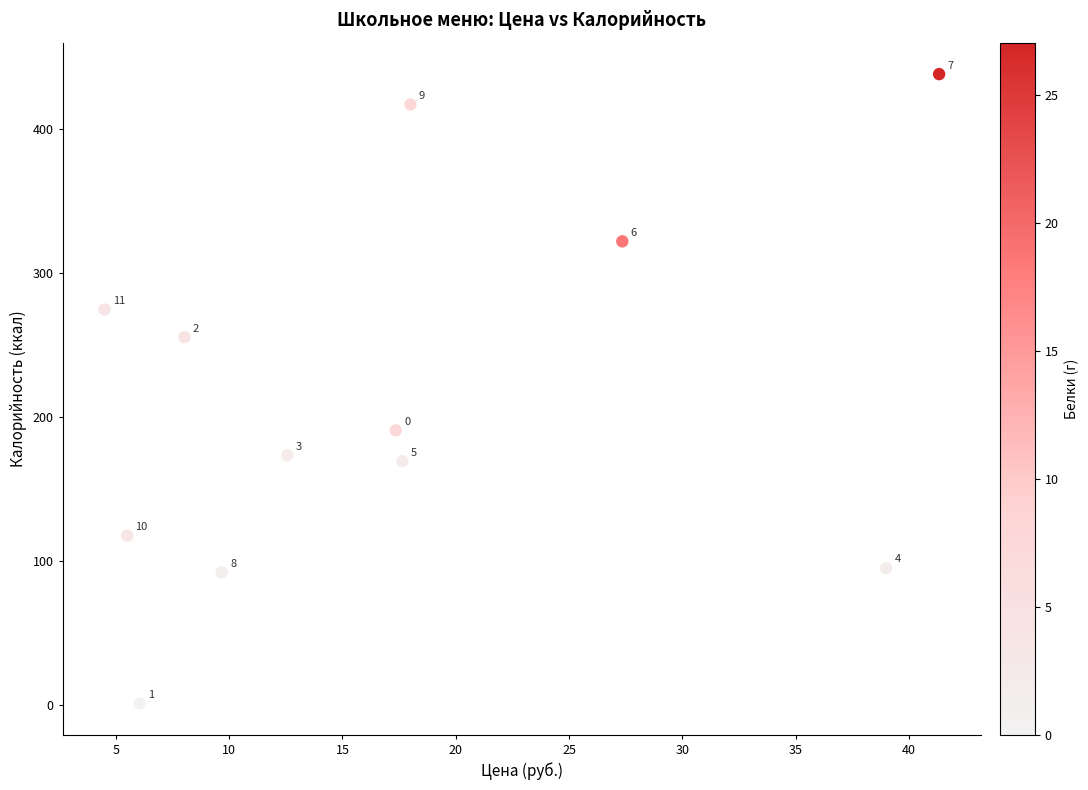

What Y value in the scatter plot is closest to 219?

190.7